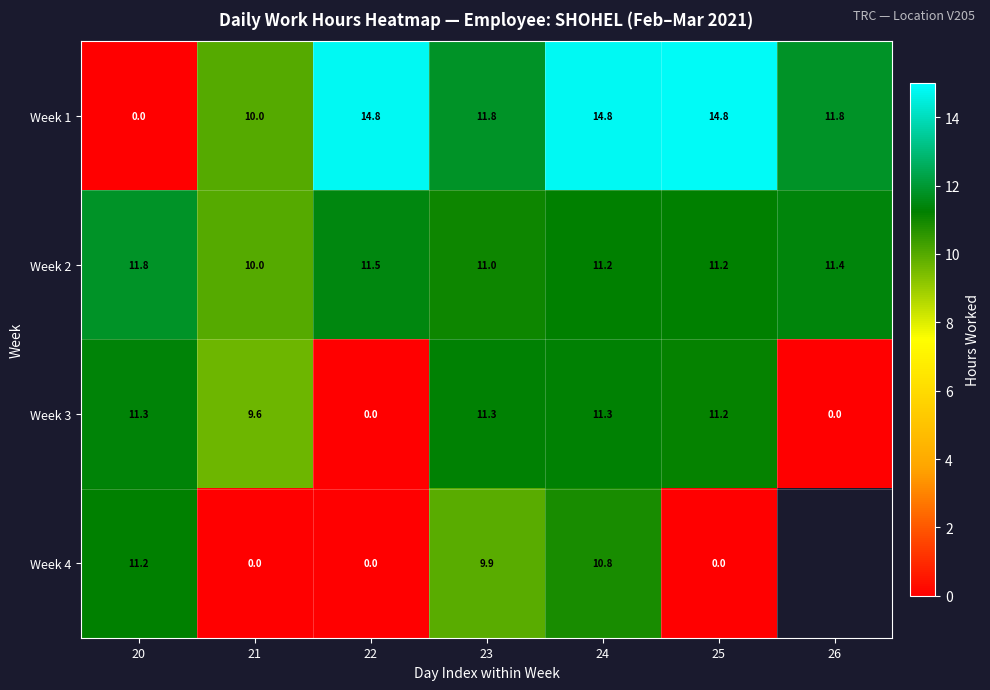

True or false: Week 2 has a value of 4.0 at 20.

False